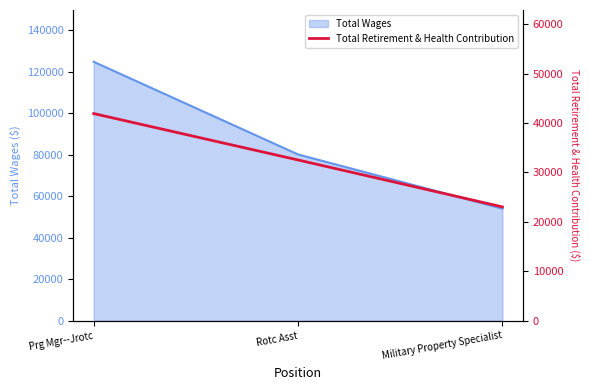

True or false: Total Wages has a value of 198268 at Prg Mgr--Jrotc.

False